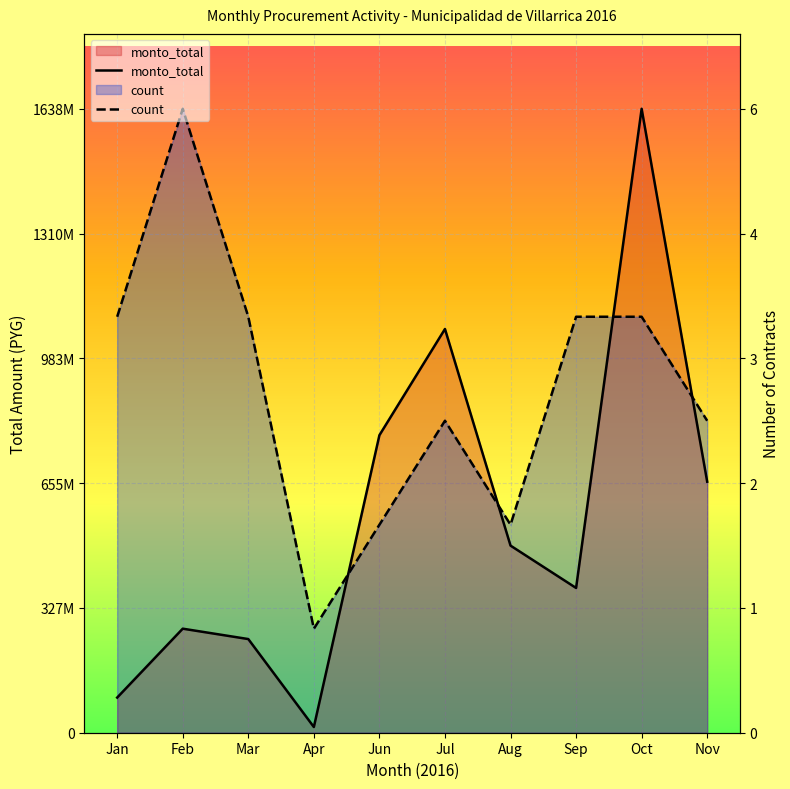

How many distinct data groups are displayed?

2